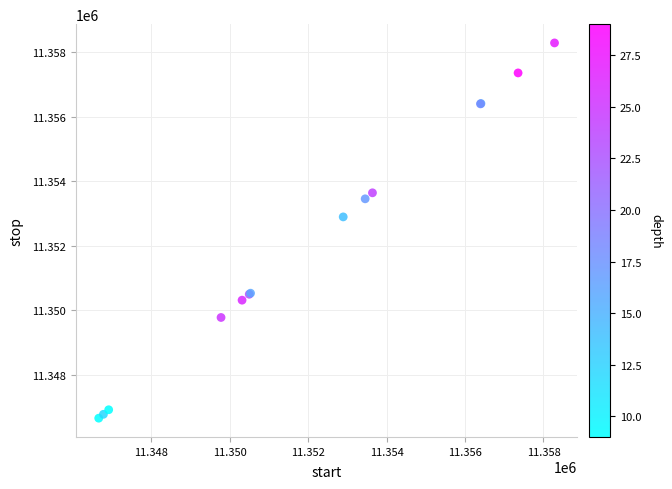

What Y value in the scatter plot is closest to 11352472?

11352895